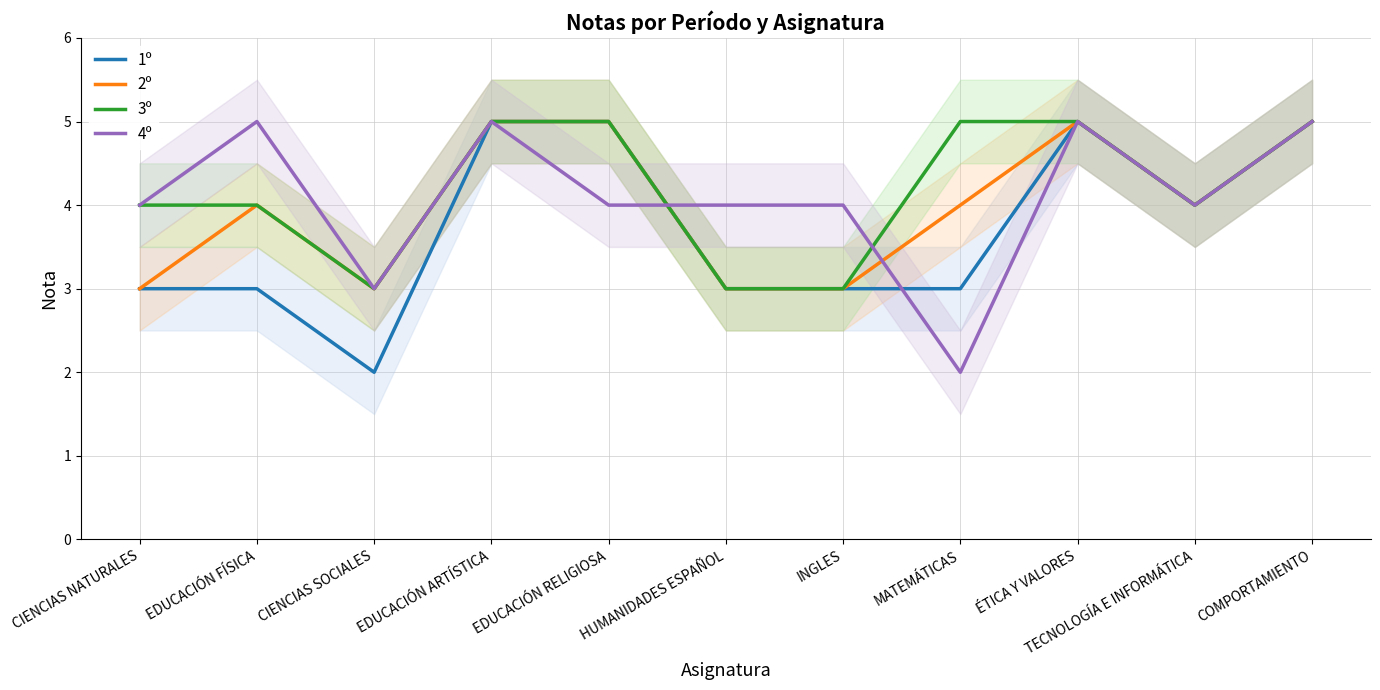

Read the 2º value at CIENCIAS NATURALES.

3